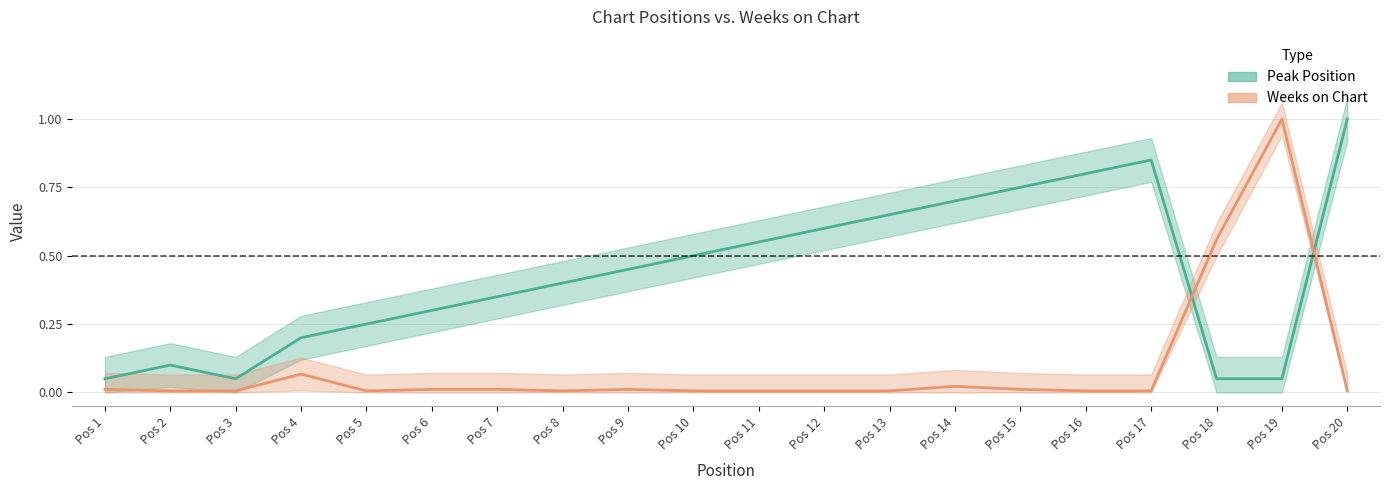

Is it true that Peak Position equals 0.8 at Pos 16?

True